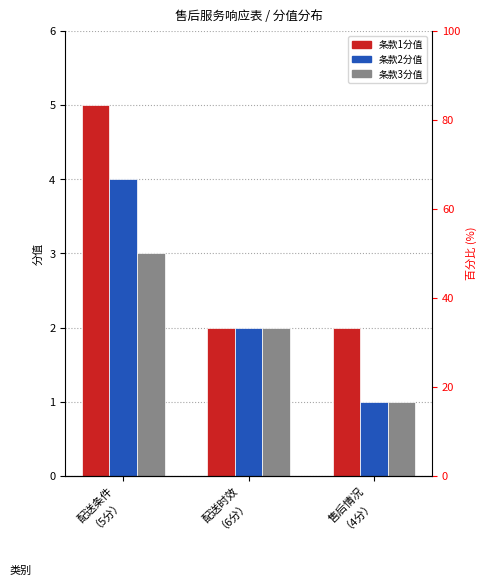

Which series changed the most between 配送条件
（5分） and 售后情况
（4分）?

服务条款1